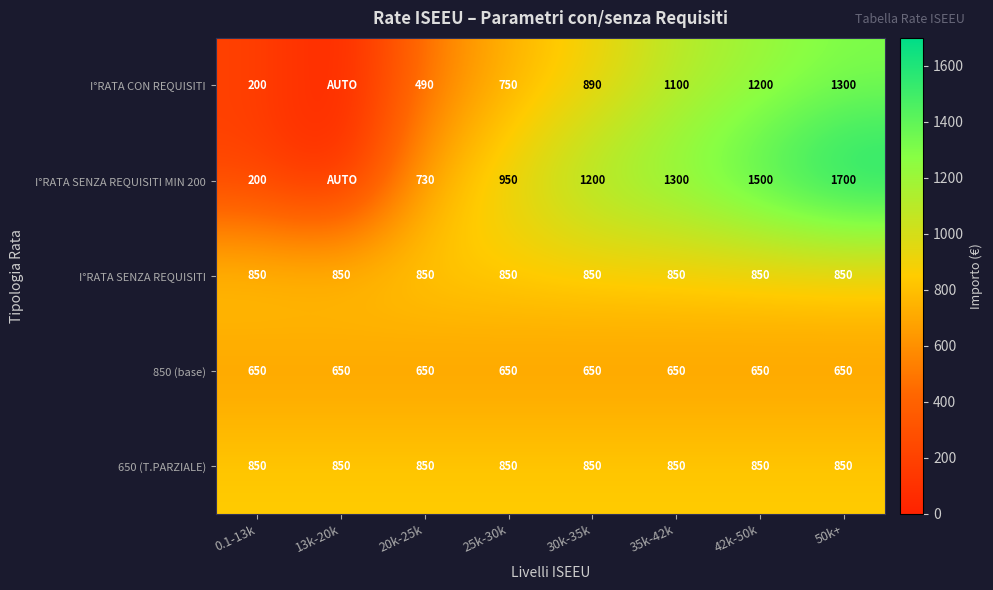

What is the sum of the I°RATA SENZA REQUISITI values at 25k-30k and 13k-20k?

1700